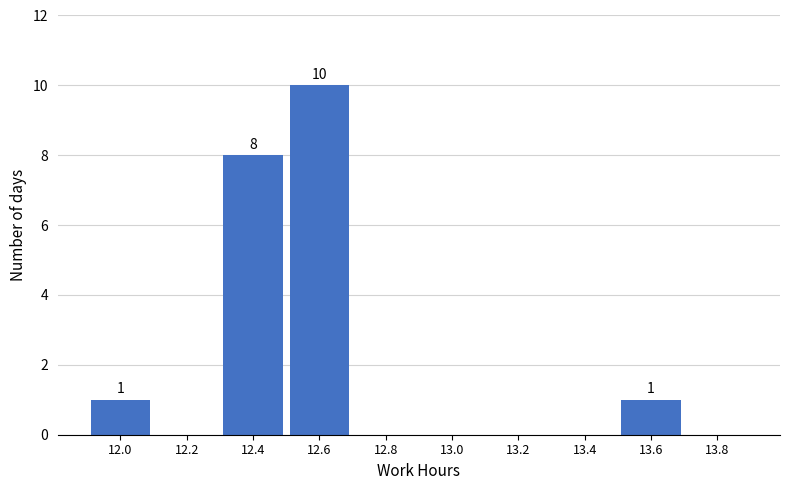

Reading left to right, extract all data points from this chart.

12.0=1	12.2=0	12.4=8	12.6=10	12.8=0	13.0=0	13.2=0	13.4=0	13.6=1	13.8=0